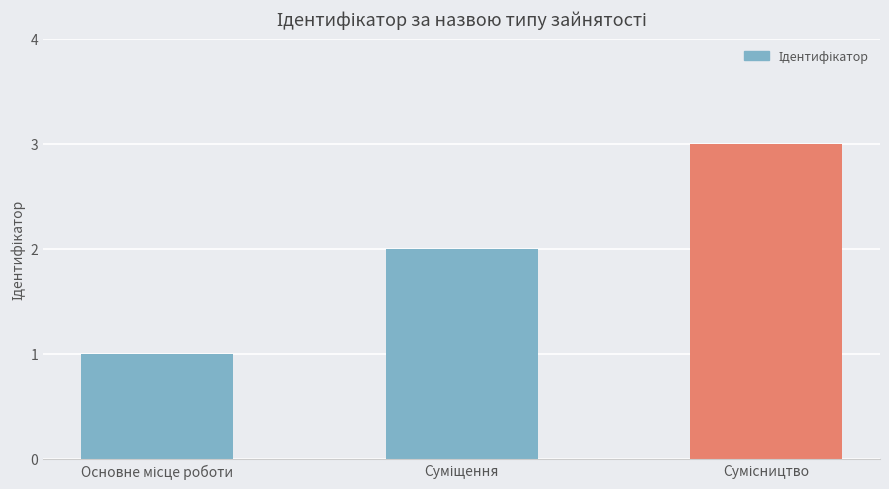

What is the maximum value shown in the chart?

3